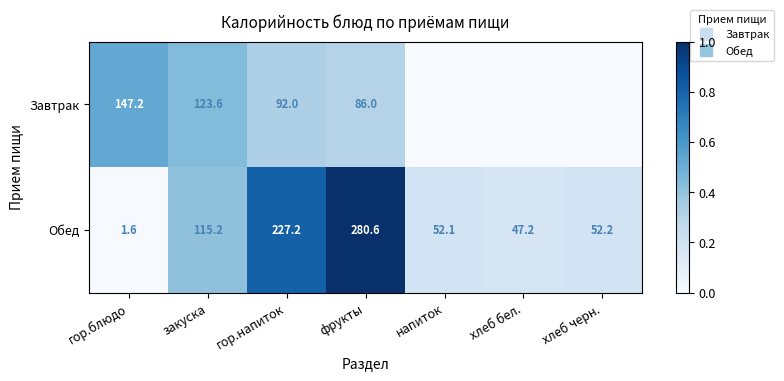

At which label is Обед closest to 0?

гор.блюдо